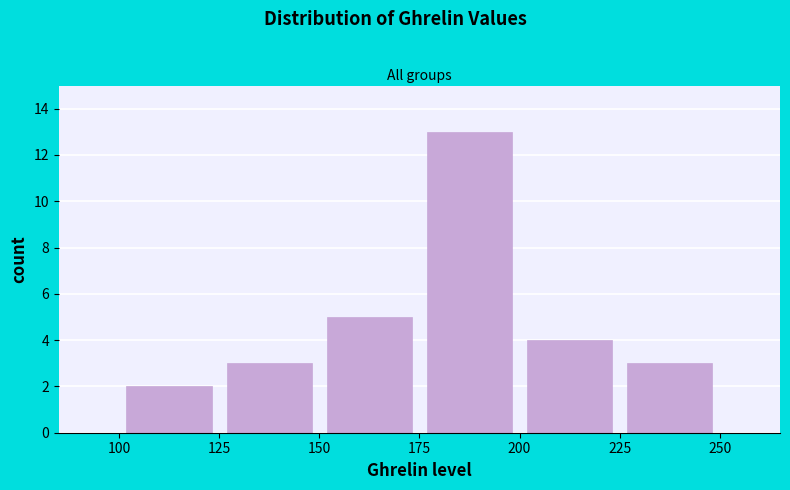

What is the height of the bar covering 225 to 250 on the x-axis? The values are not printed on the chart, so give them approximately, as read against the axis.

3